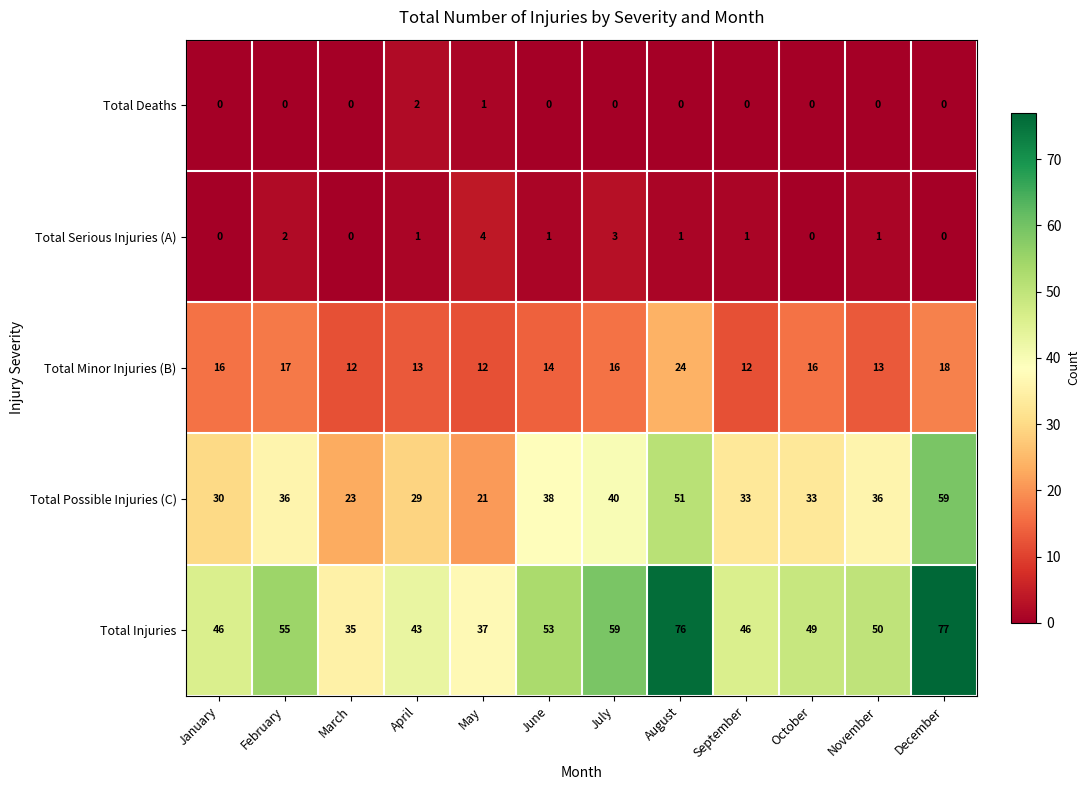

Count the Total Serious Injuries (A) values in the range 0 to 2.

10